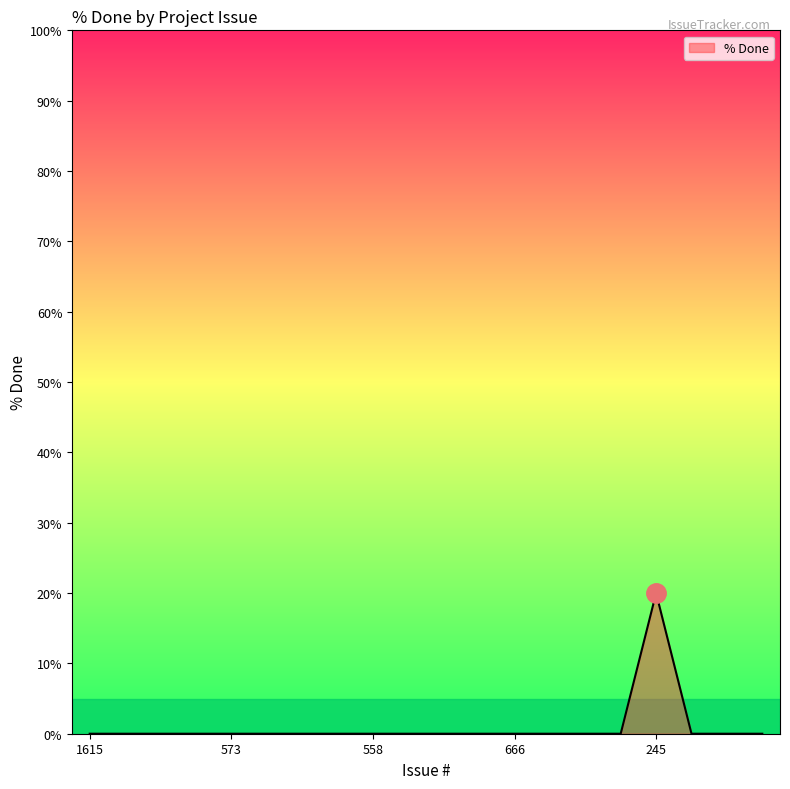

What is the maximum value shown in the chart?

20